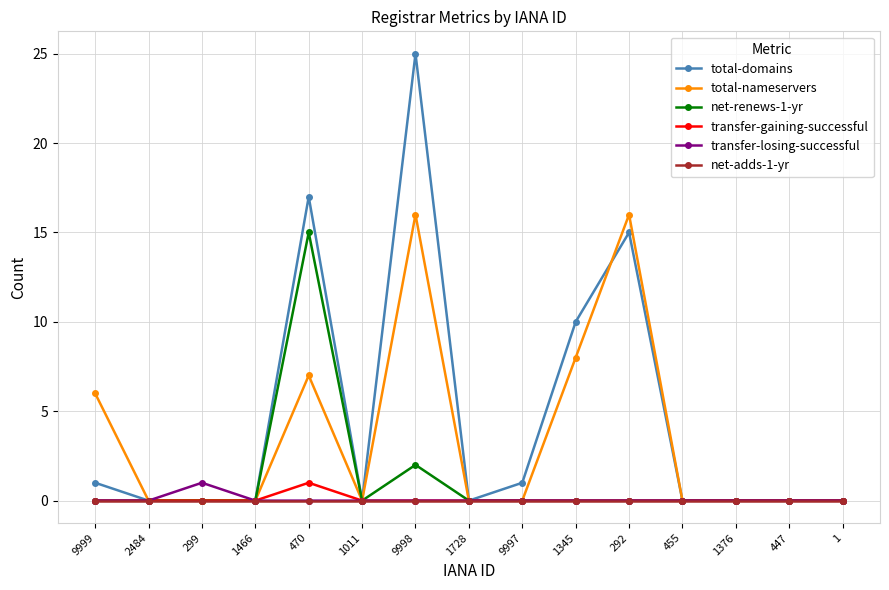

True or false: total-domains has more than 0 points higher than both neighbors.

True